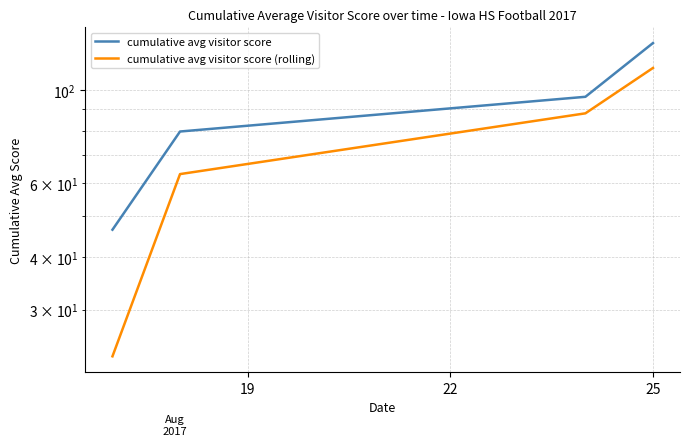

True or false: cumulative avg visitor score (rolling) and cumulative avg visitor score cross at least once.

False